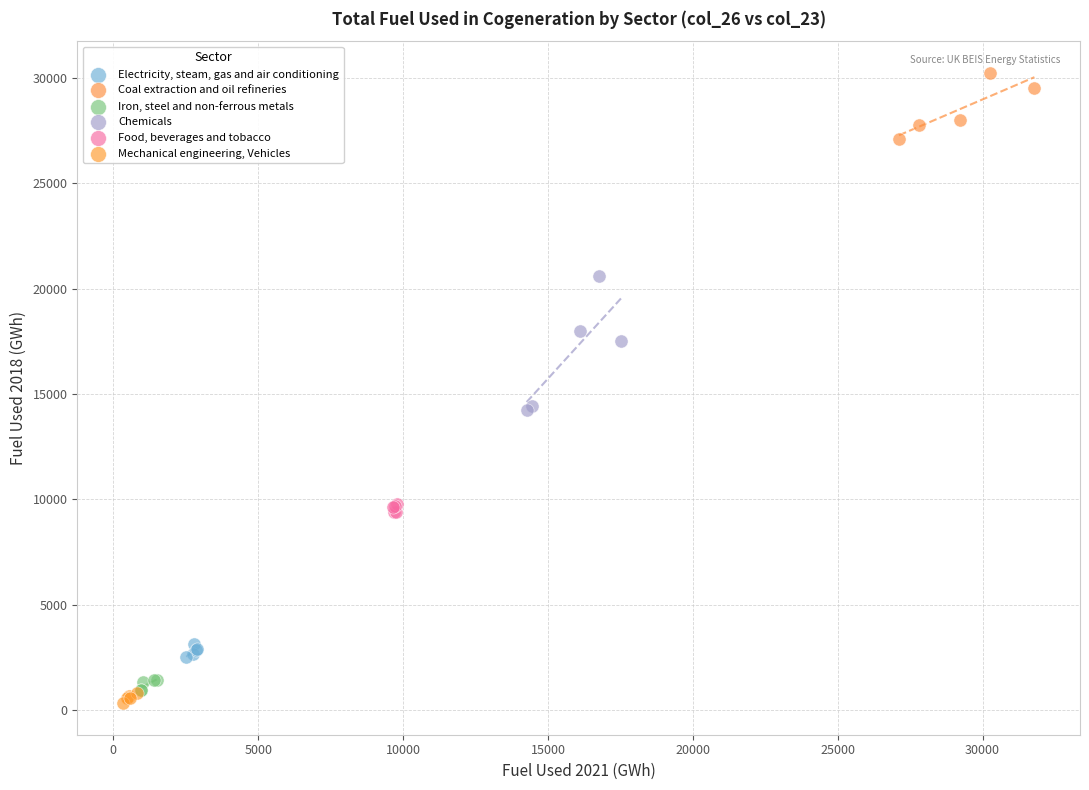

Which series has the largest Y range (max minus min)?

Chemicals